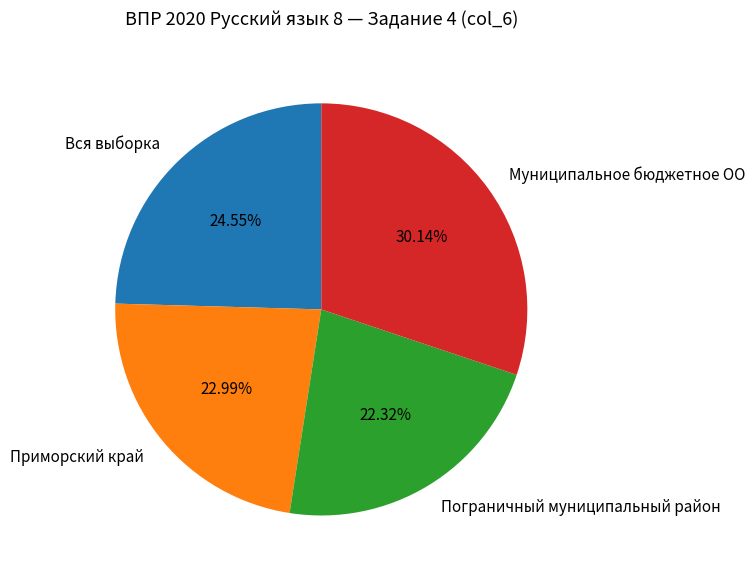

Count the number of slices in the pie.

4